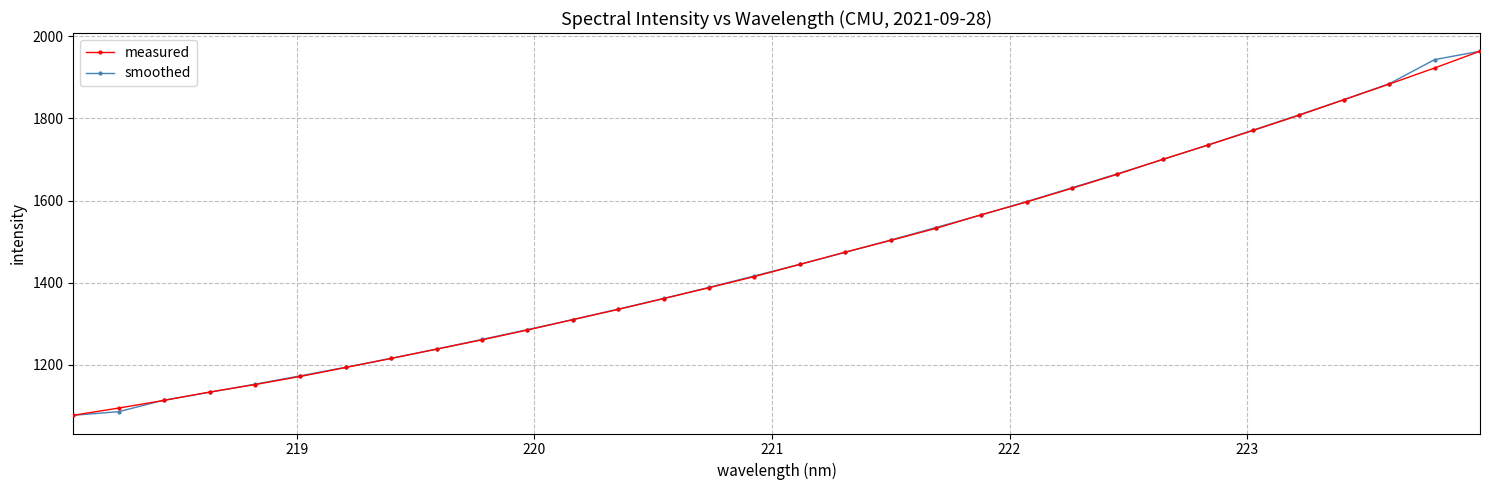

How many lines are shown in the chart?

2